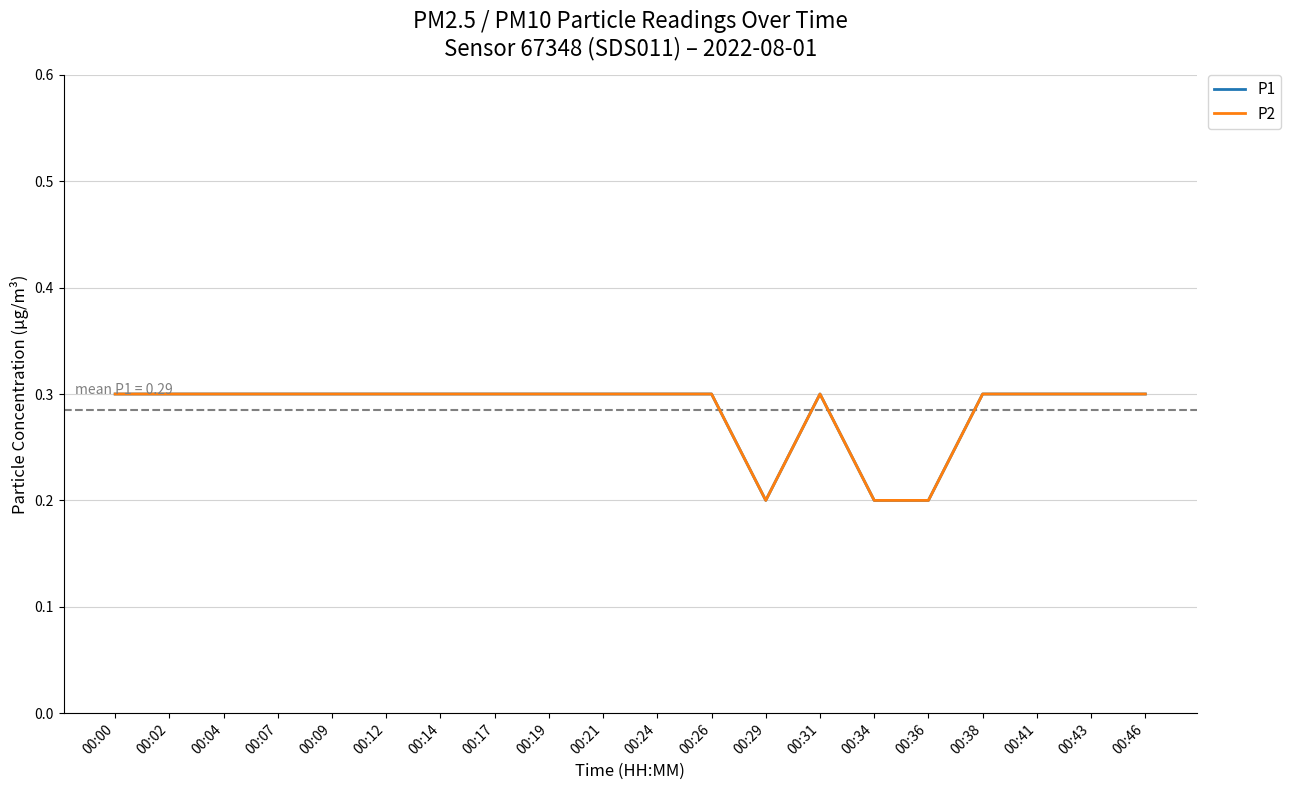

Is the value of P2 at 00:31 greater than the value of P1 at 00:12?

No